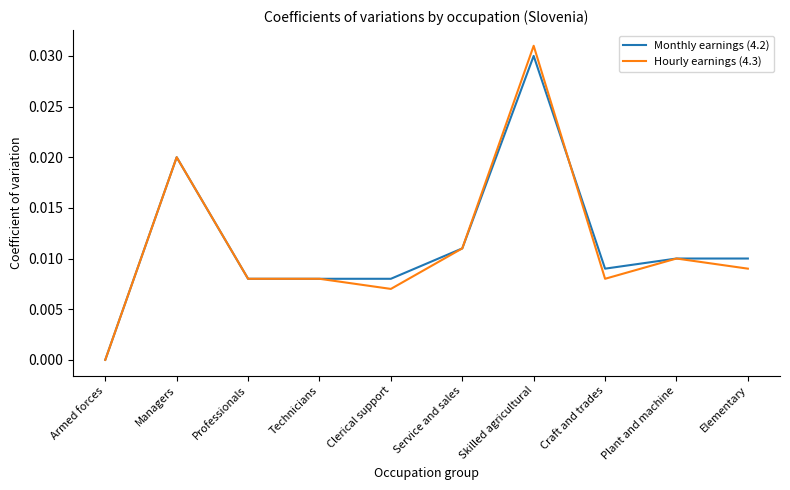

At which category does the chart reach its minimum across all series?

Armed forces